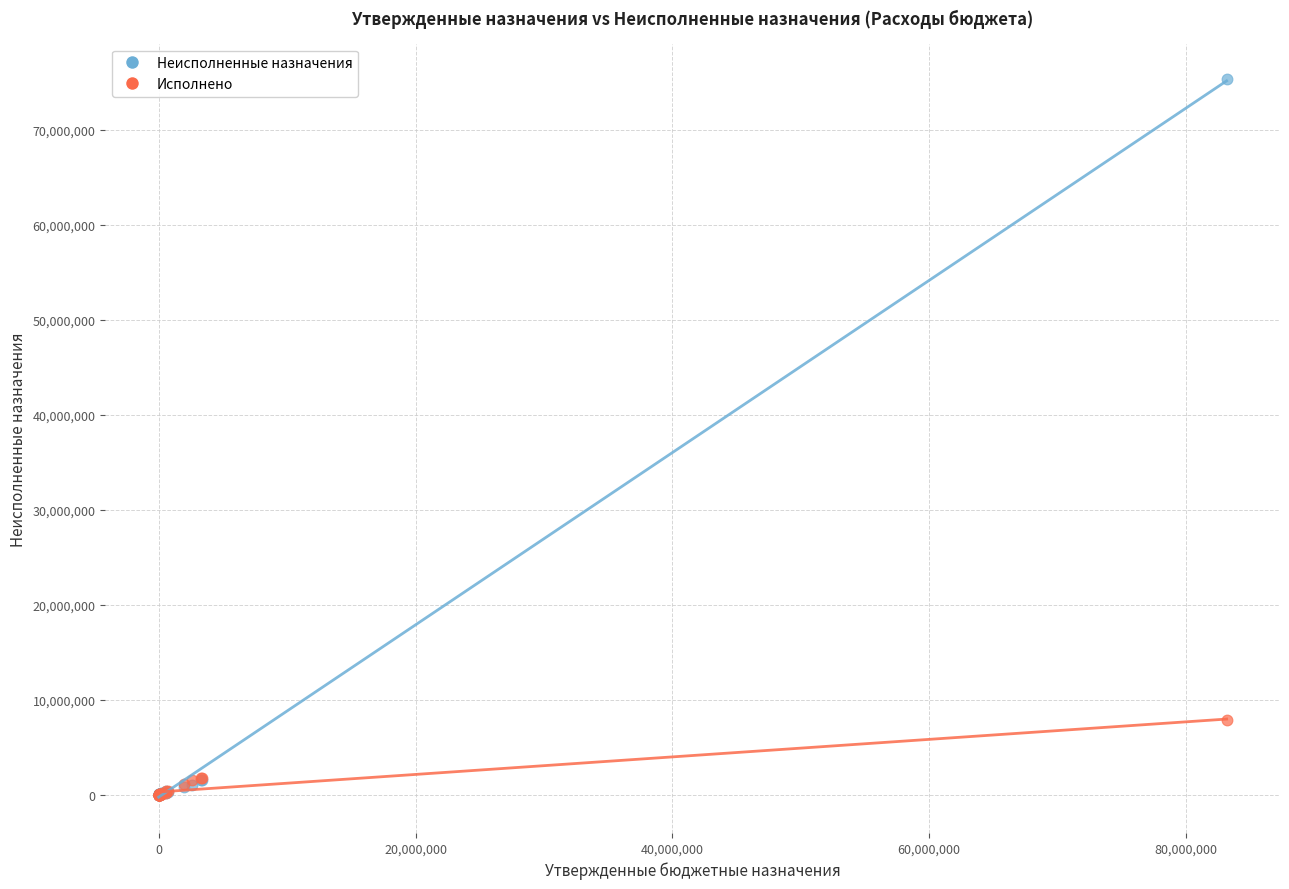

Which series reaches the maximum Y coordinate?

Неисполненные назначения